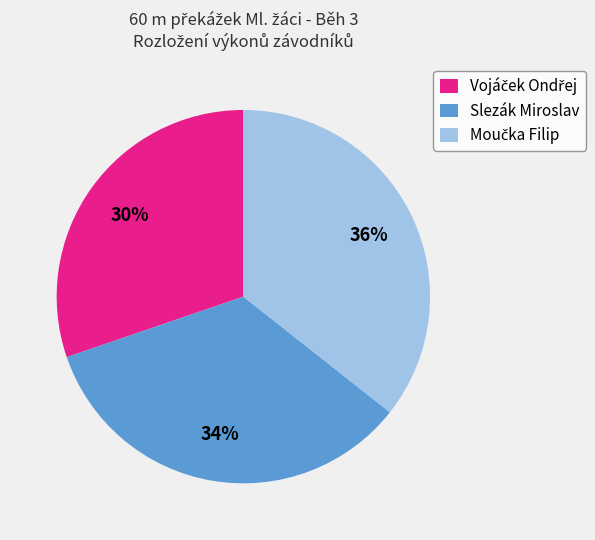

Is Slezák Miroslav the majority of the pie?

No